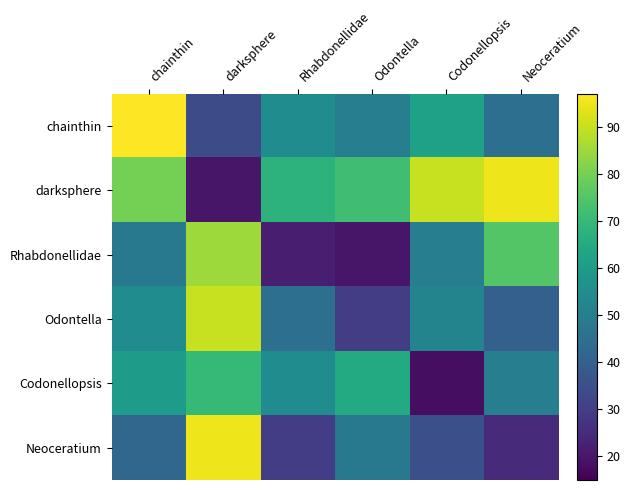

At which category is the sum across all series the highest?

darksphere